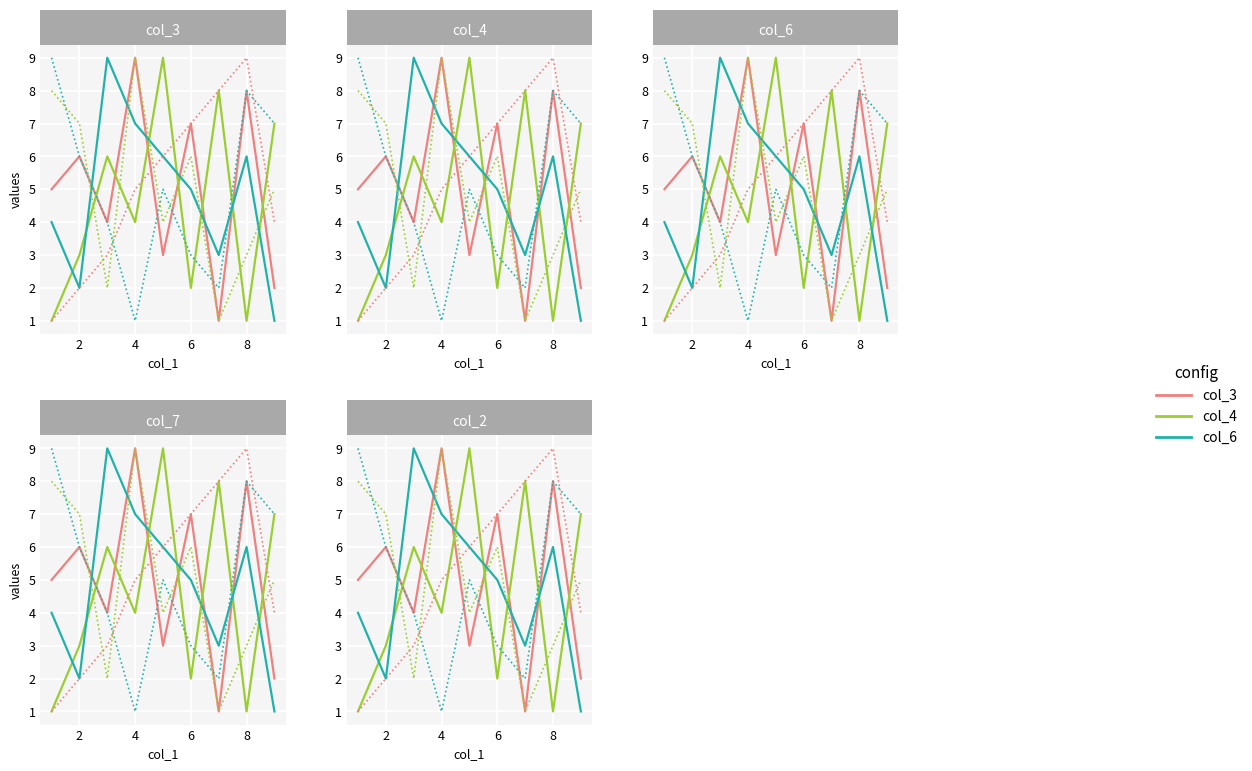

Is the value of col_4 at 6 greater than the value of col_7 at 0?

No